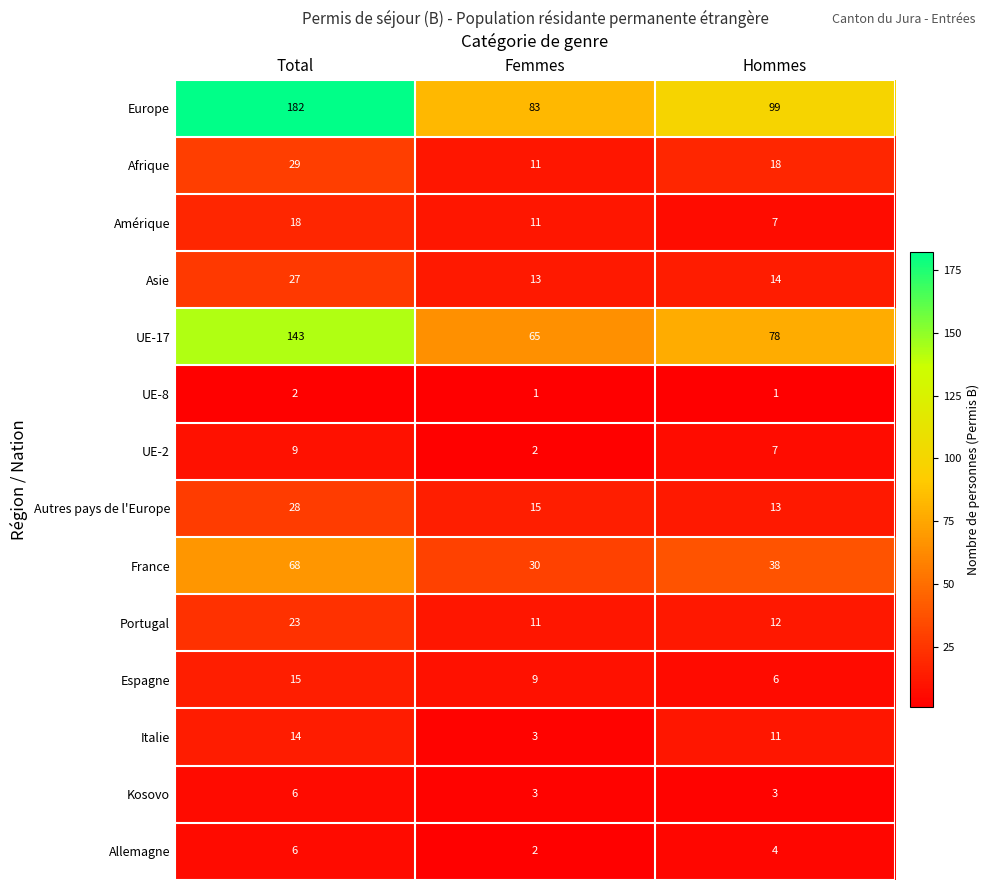

Is it true that Afrique equals 6 at Femmes?

False